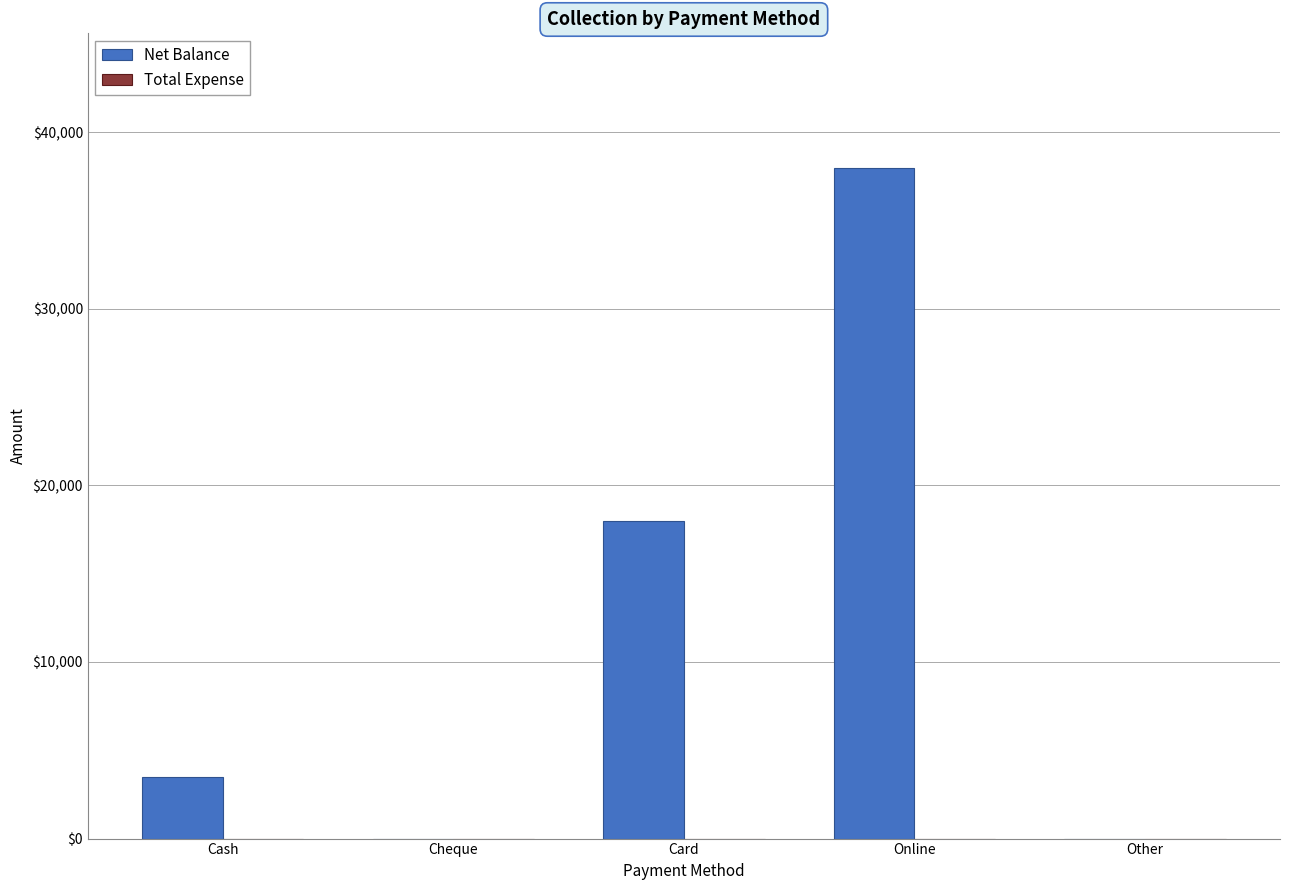

Count the number of data series in this chart.

1